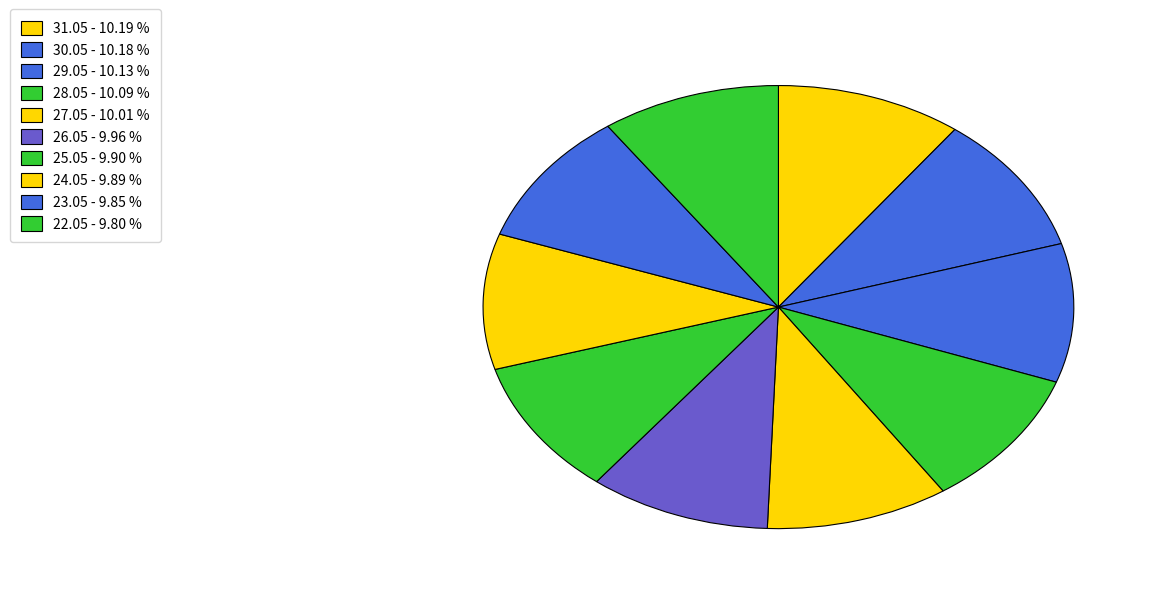

Between 25.05 and 26.05, which is larger?

26.05